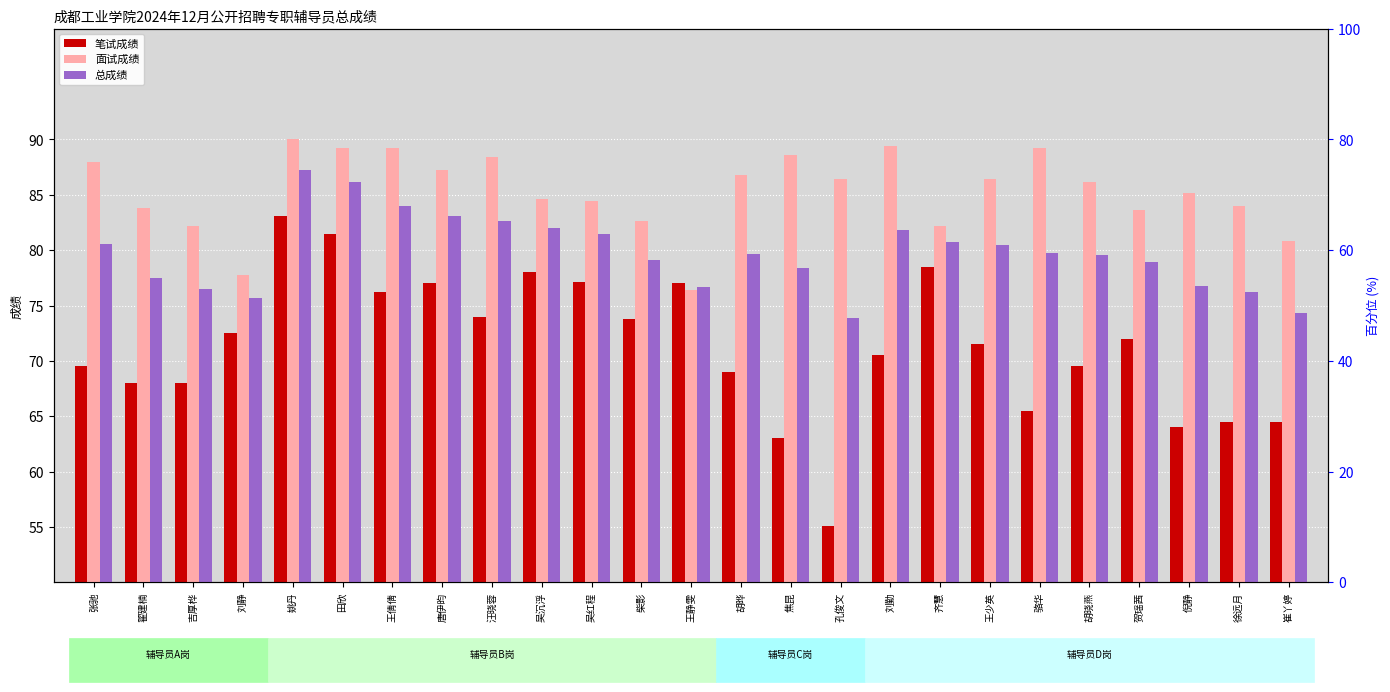

How many data points in 面试成绩 are less than 86?

12